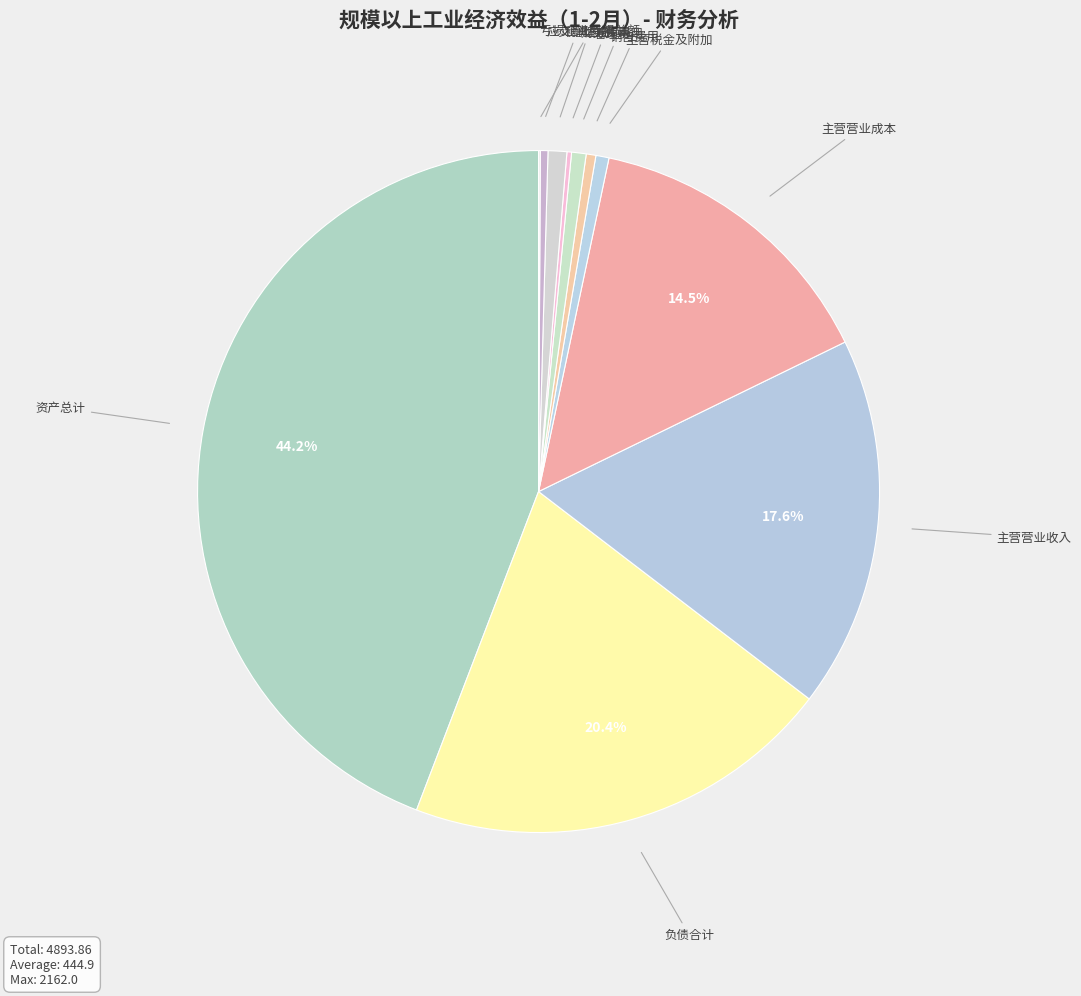

Approximately how many times larger is the value at 资产总计 compared to 主营营业收入?

2.5